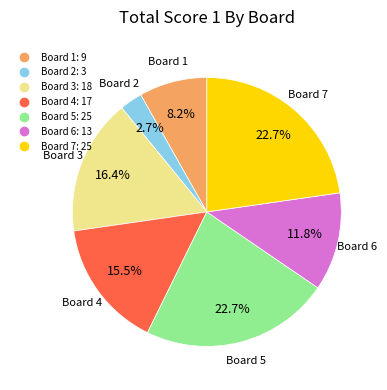

To the nearest percent, what percentage of the pie is Board 7?

23%